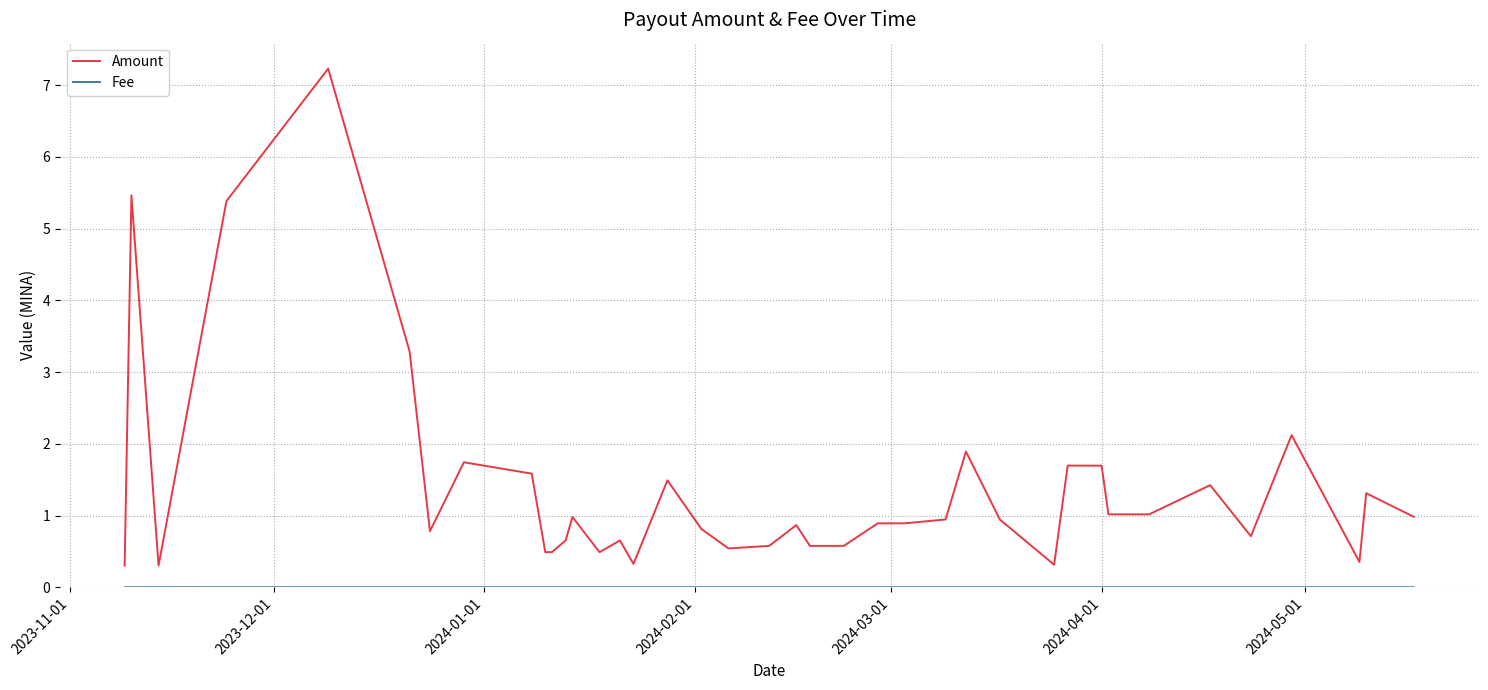

Which series has the widest spread of values?

Amount